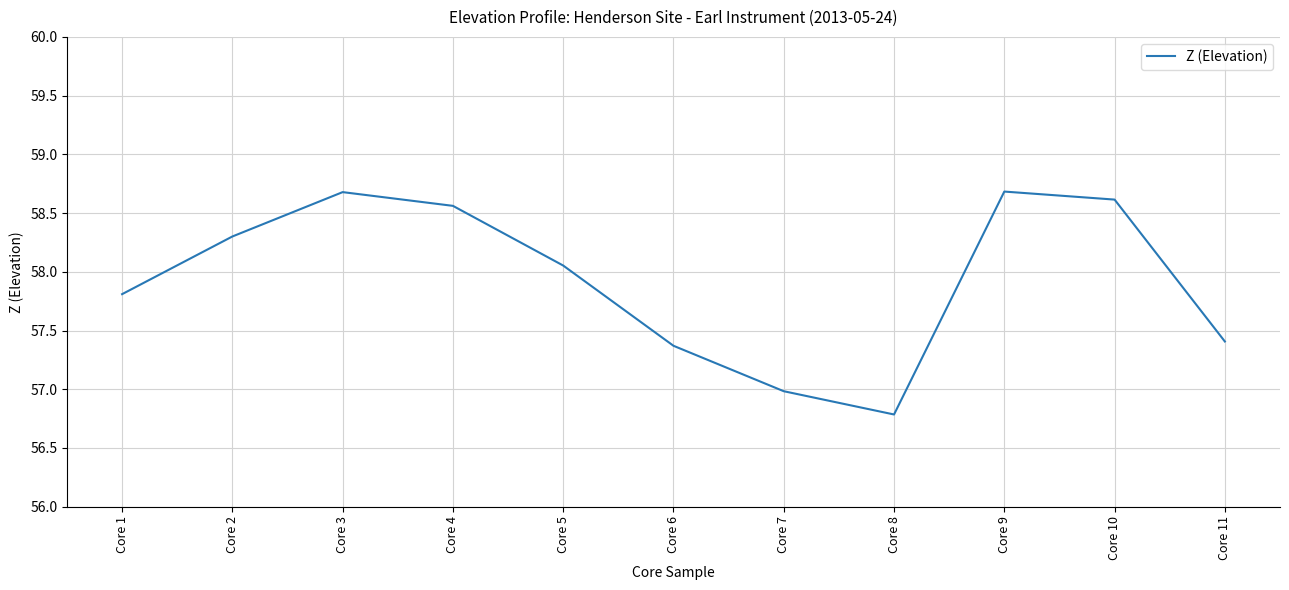

What is the minimum value shown in the chart?

56.8